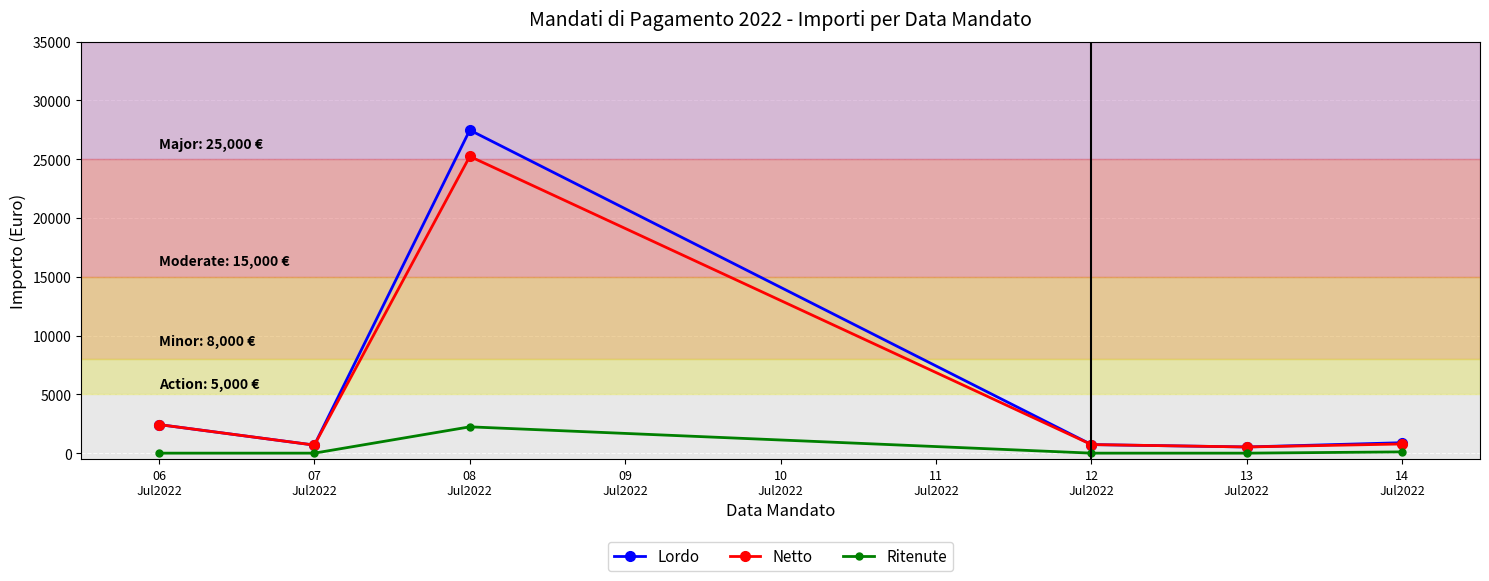

Rank the series by their maximum value, from highest to lowest.

Lordo, Netto, Ritenute